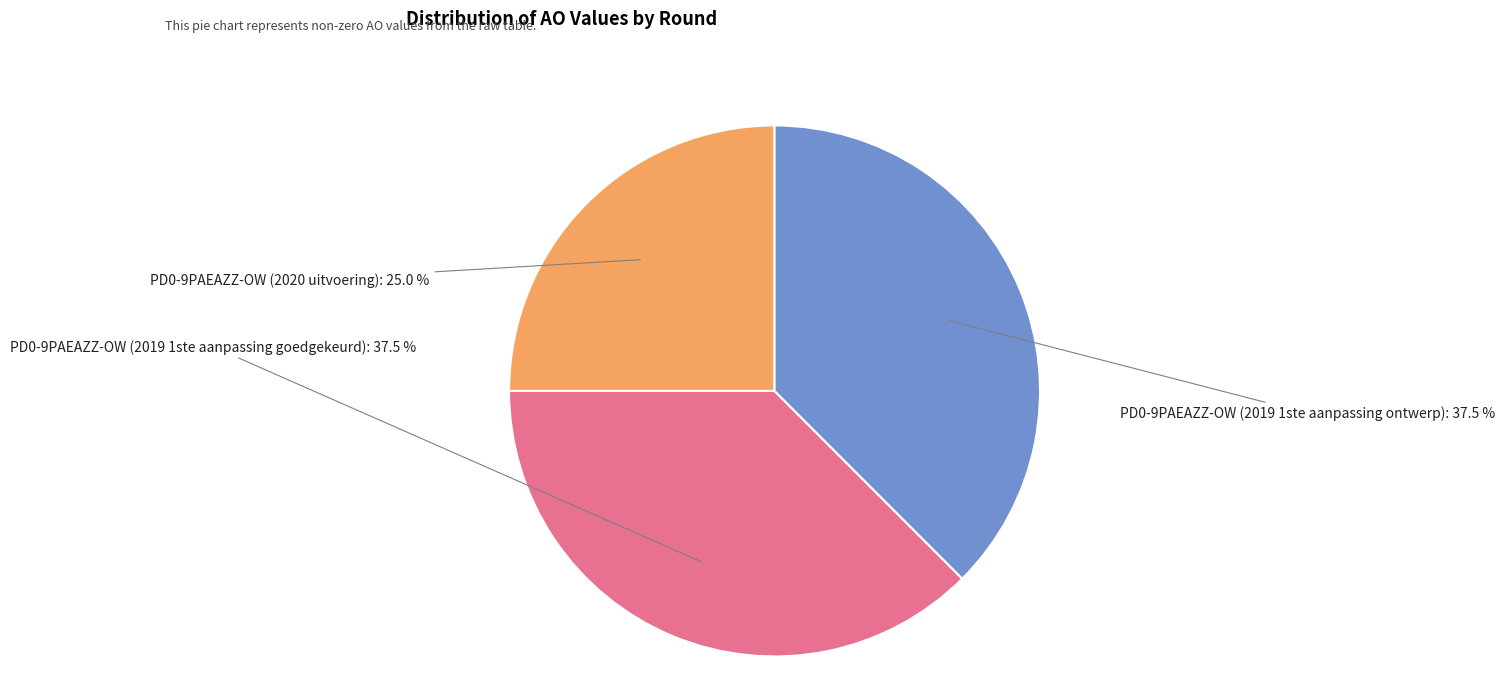

What is the ratio of the value at PD0-9PAEAZZ-OW (2019 1ste aanpassing ontwerp): 37.5 % to the value at PD0-9PAEAZZ-OW (2020 uitvoering): 25.0 %?

1.5